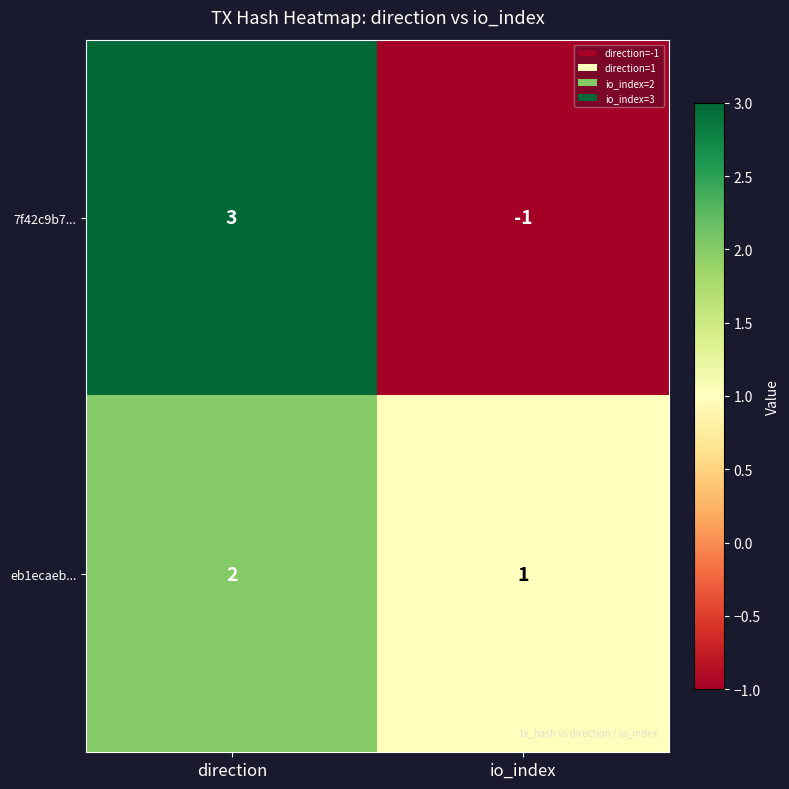

At which label is eb1ecaeb... closest to 1?

io_index